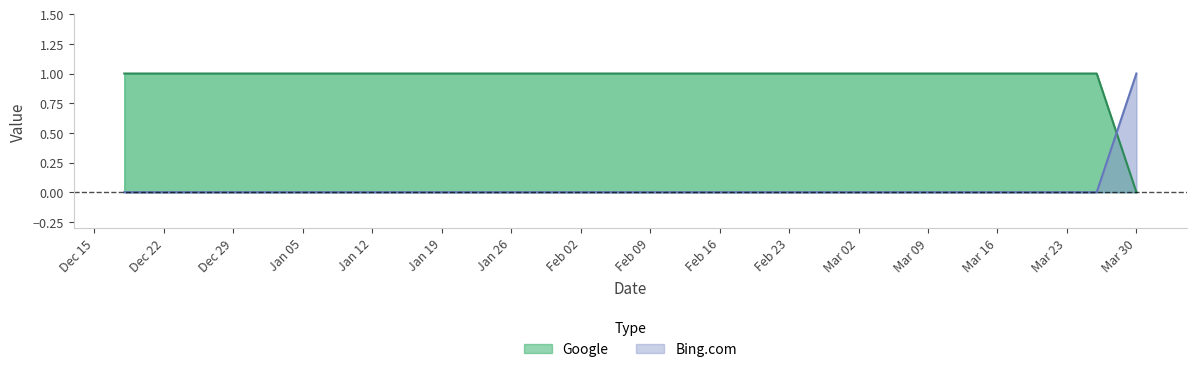

How many lines are shown in the chart?

2